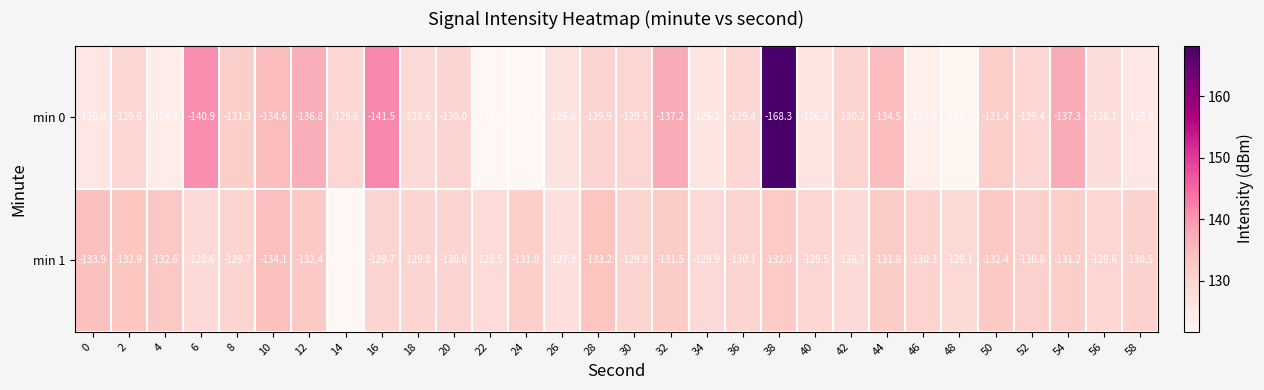

Is the value of min 1 at 38 greater than the value of min 0 at 8?

No